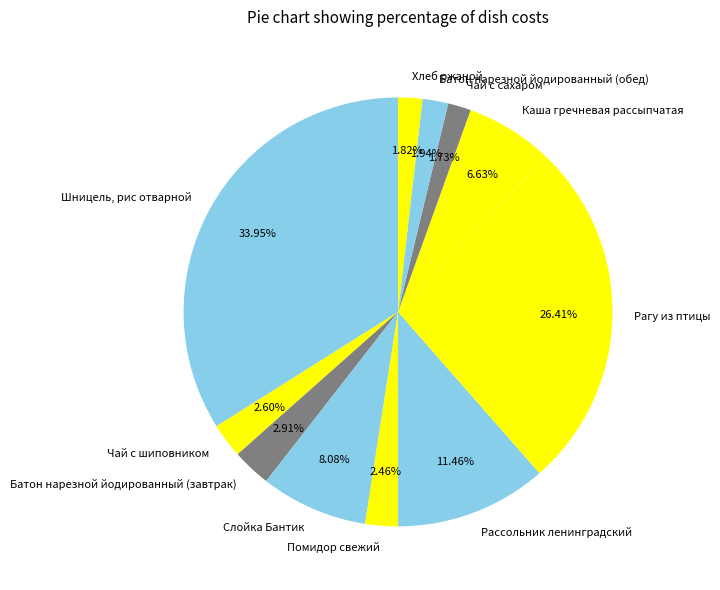

Which slice is the largest?

Шницель, рис отварной